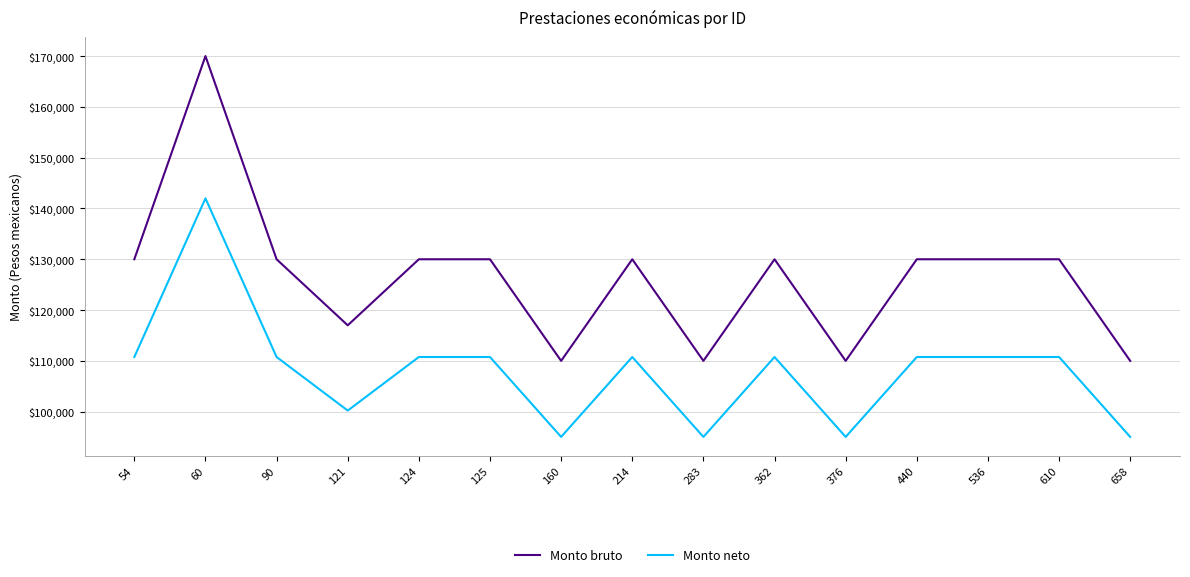

The value of Monto bruto at 124 is 188984.2. True or false?

False